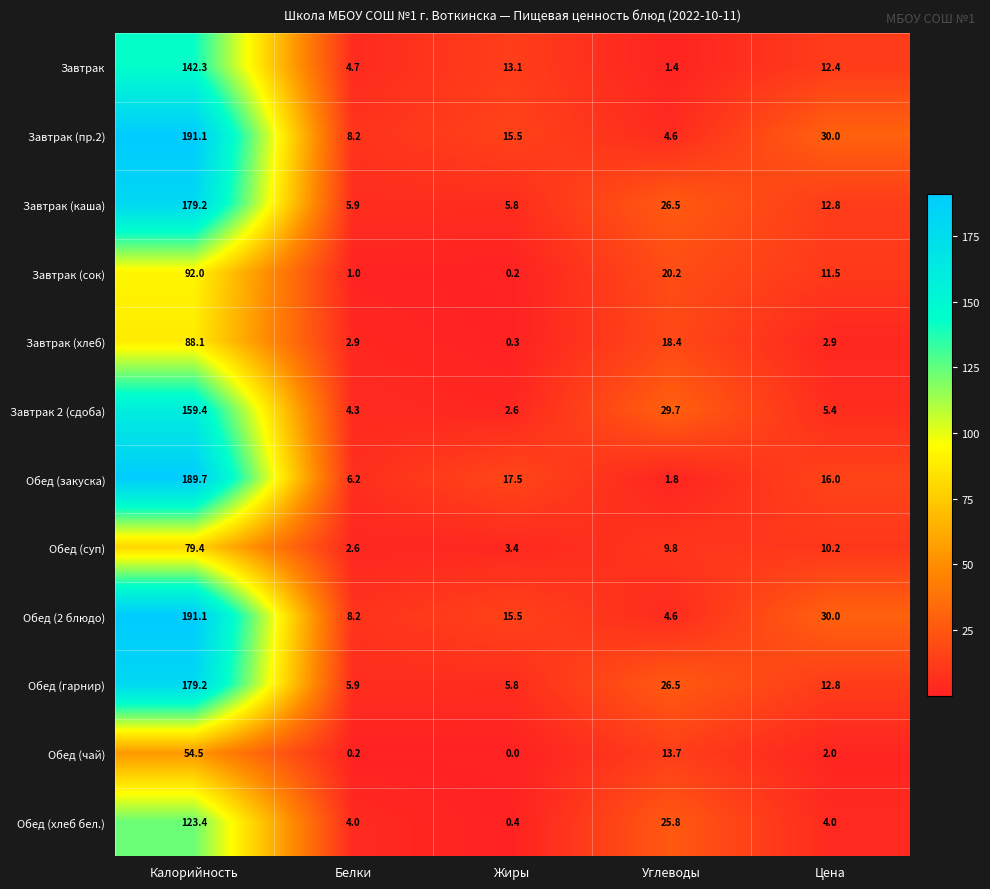

What is the difference between the highest and lowest values at Цена?

28.0